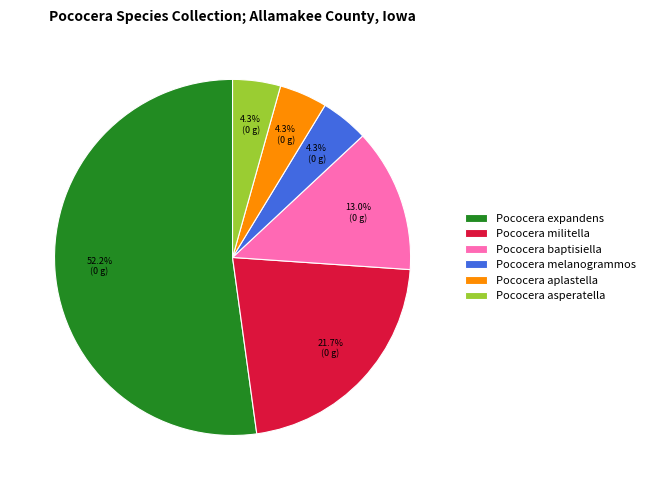

The Pococera aplastella slice represents 16% of the pie. True or false?

False